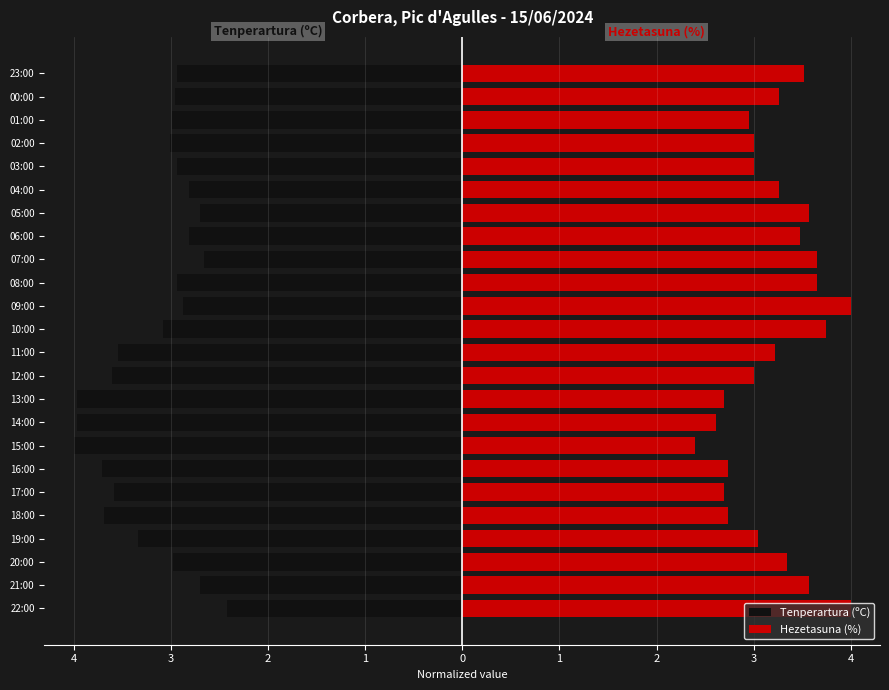

How many groups of bars are there?

24